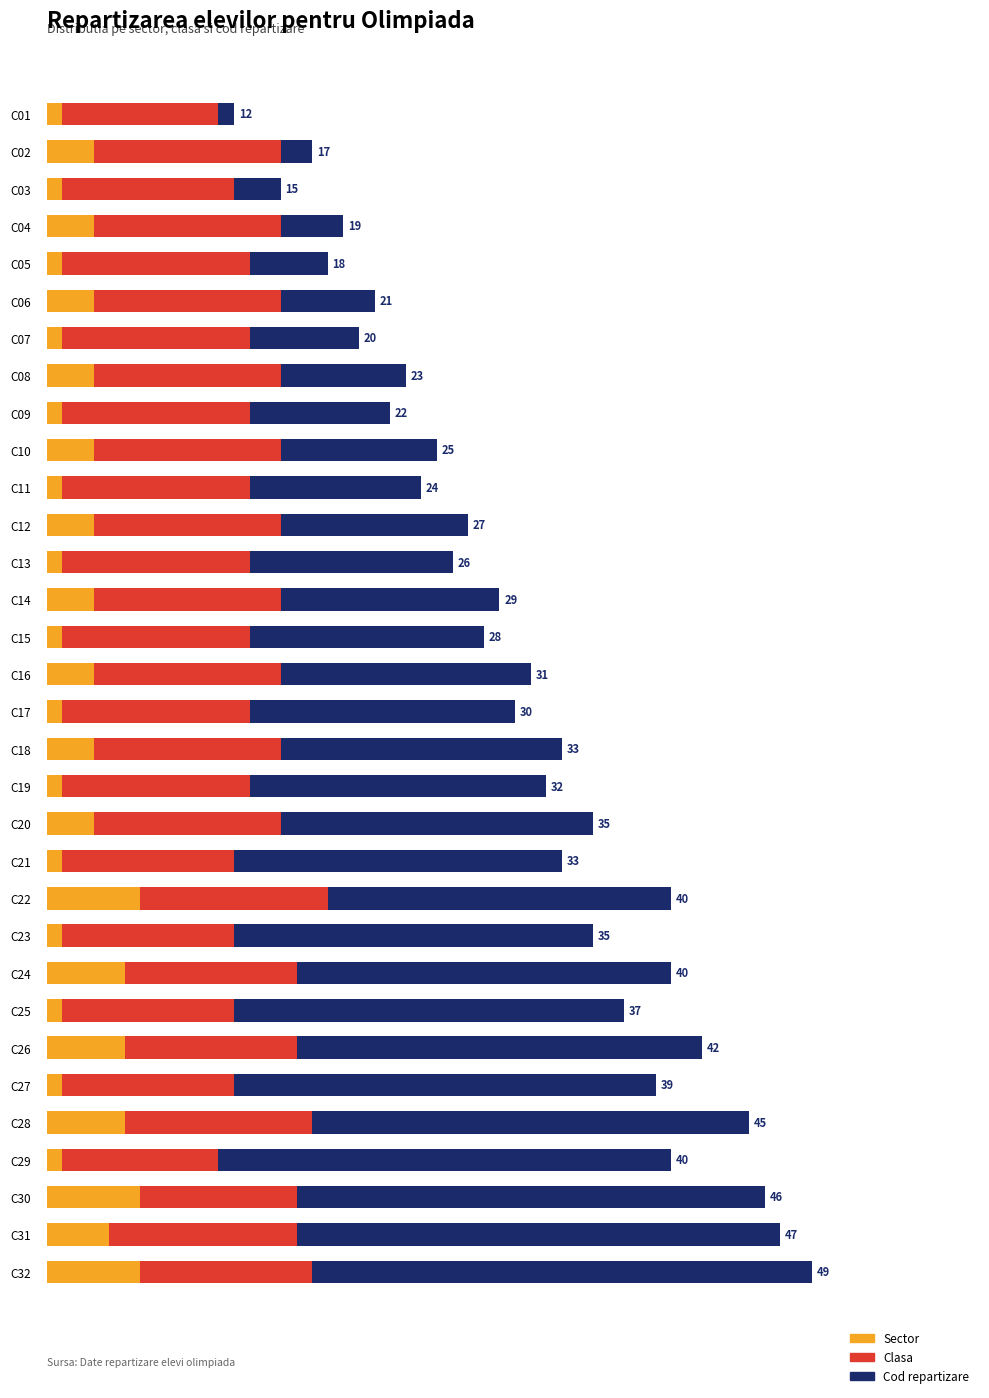

Rank the series by their average value, from lowest to highest.

Sector, Clasa, Cod repartizare